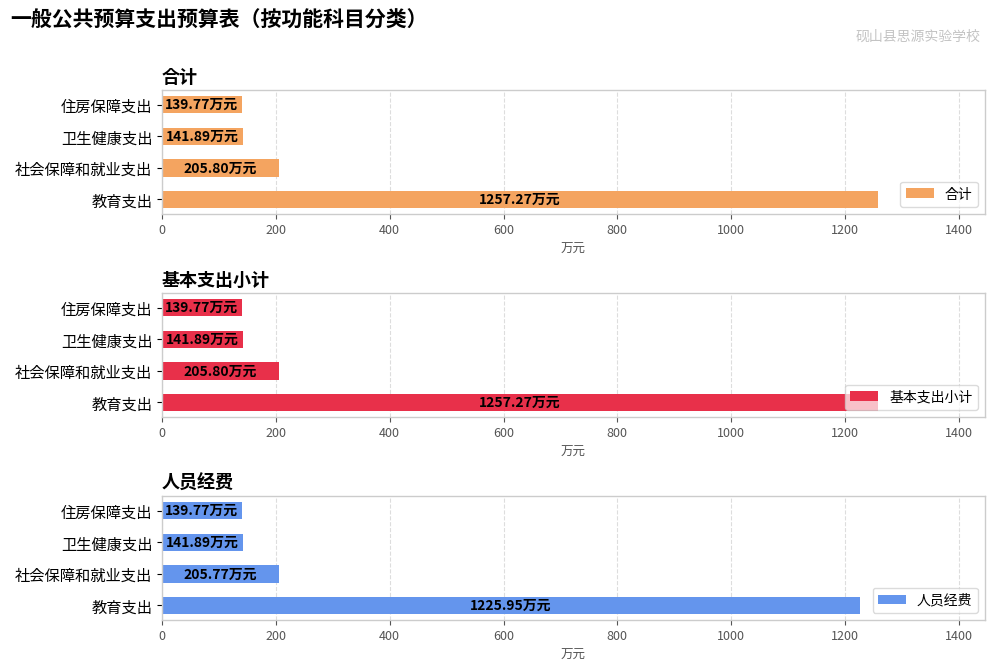

Which series has the widest spread of values?

合计